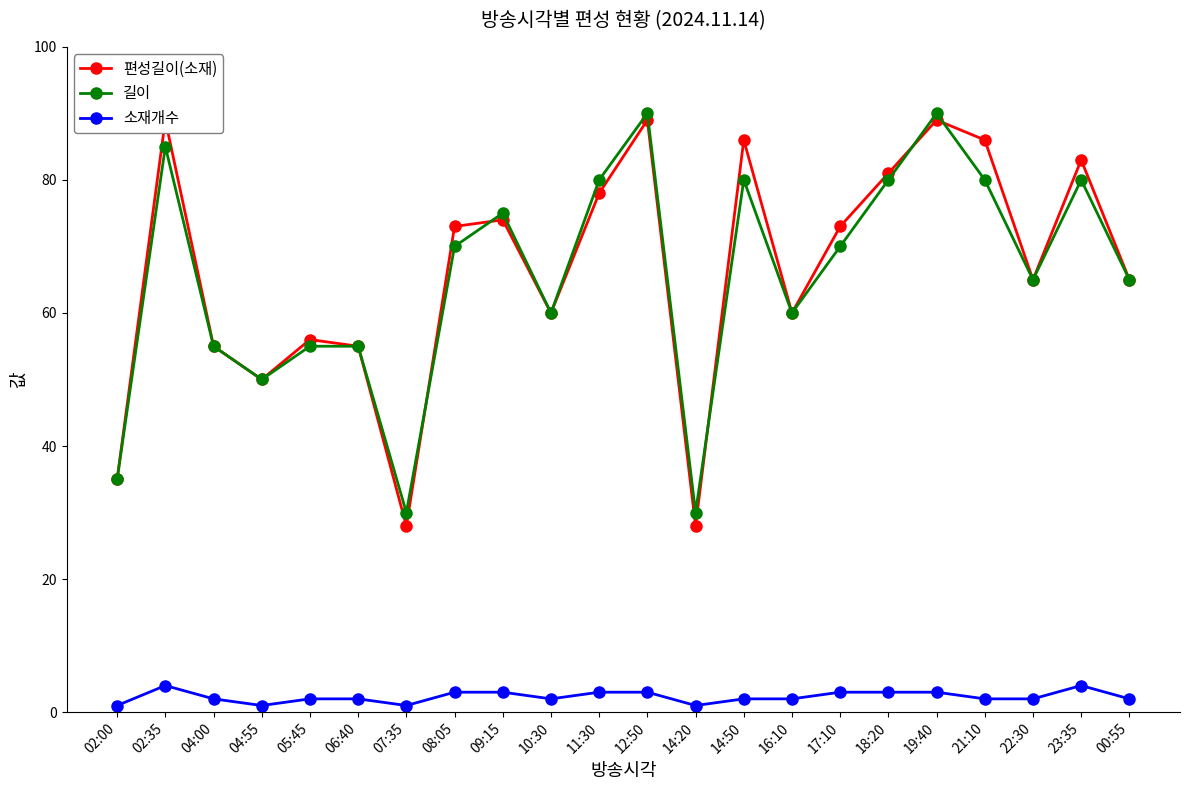

Is the value of 소재개수 at 14:50 greater than the value of 편성길이(소재) at 07:35?

No